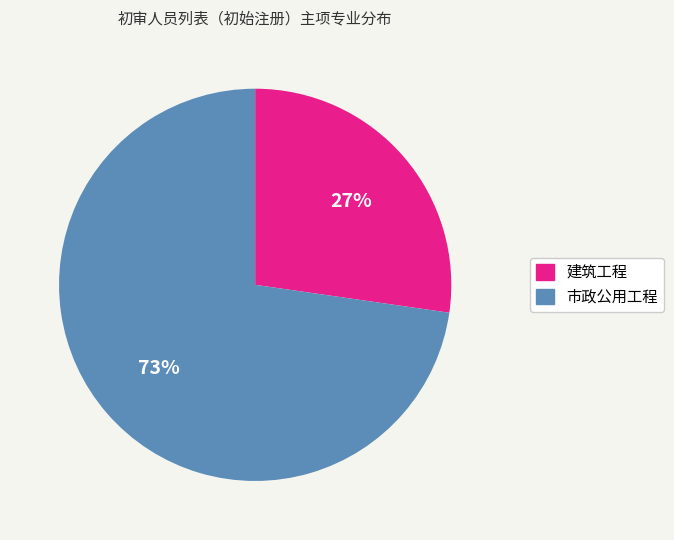

Count the number of slices in the pie.

2